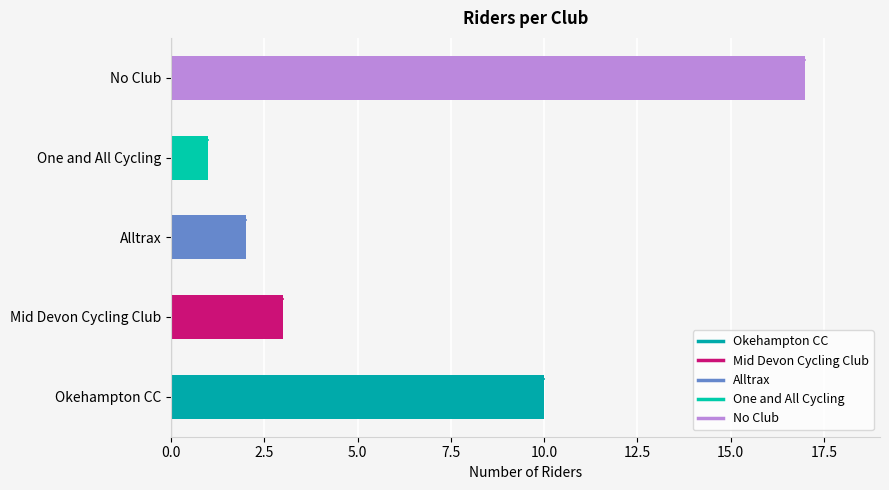

How many bars are there in total?

5